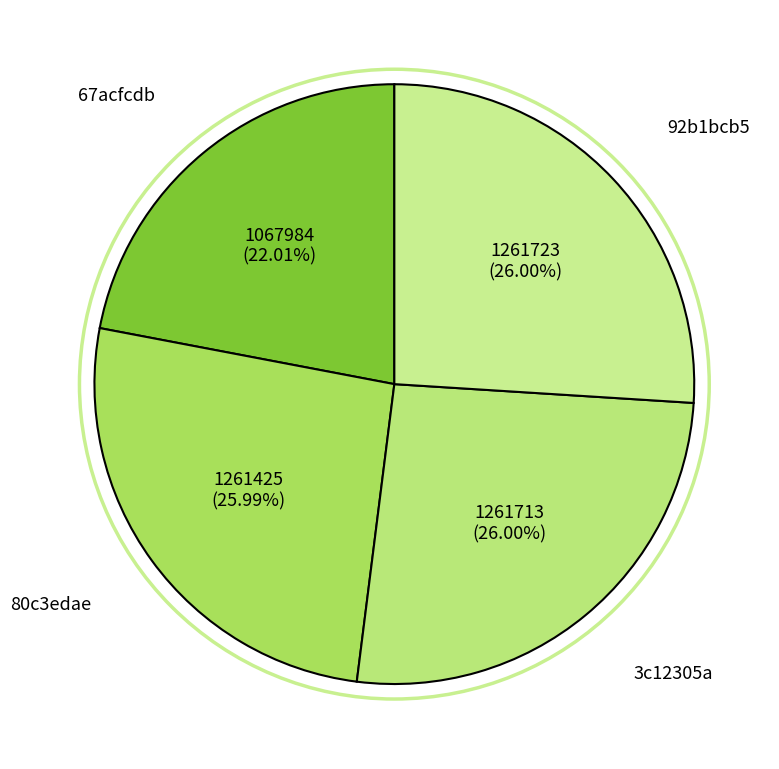

Is 67acfcdb the majority of the pie?

No